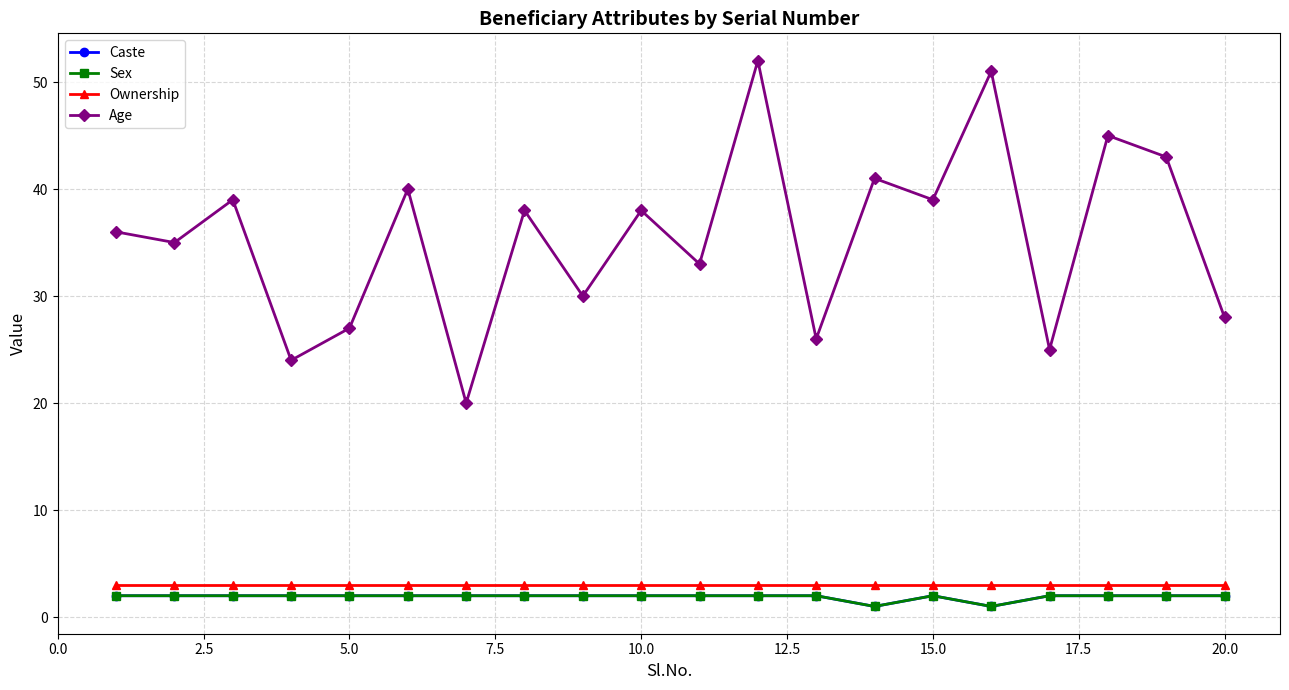

How many lines are shown in the chart?

4